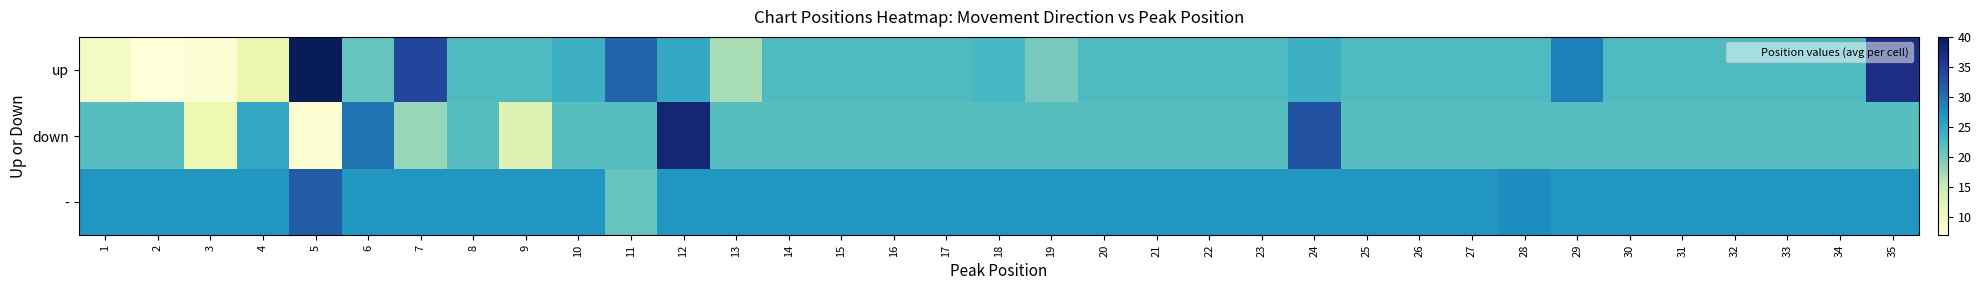

Reading left to right, extract all data points from this chart.

up: 1=9.1	2=7.0	3=7.5	4=11.5	5=40.0	6=20.9	7=34.0	8=22.5	9=22.5	10=24.0	11=31.0	12=25.0	13=17.0	14=22.5	15=22.5	16=22.5	17=22.5	18=23.0	19=20.0	20=22.5	21=22.5	22=22.5	23=22.5	24=24.0	25=22.5	26=22.5	27=22.5	28=22.5	29=29.0	30=22.5	31=22.5	32=22.5	33=22.5	34=22.5	35=37.0
down: 1=22.0	2=22.0	3=11.0	4=25.0	5=8.0	6=30.0	7=18.0	8=22.0	9=13.0	10=22.0	11=22.0	12=38.0	13=22.0	14=22.0	15=22.0	16=22.0	17=22.0	18=22.0	19=22.0	20=22.0	21=22.0	22=22.0	23=22.0	24=33.0	25=22.0	26=22.0	27=22.0	28=22.0	29=22.0	30=22.0	31=22.0	32=22.0	33=22.0	34=22.0	35=22.0
-: 1=27.0	2=27.0	3=27.0	4=27.0	5=32.0	6=27.0	7=27.0	8=27.0	9=27.0	10=27.0	11=21.0	12=27.0	13=27.0	14=27.0	15=27.0	16=27.0	17=27.0	18=27.0	19=27.0	20=27.0	21=27.0	22=27.0	23=27.0	24=27.0	25=27.0	26=27.0	27=27.0	28=28.0	29=27.0	30=27.0	31=27.0	32=27.0	33=27.0	34=27.0	35=27.0